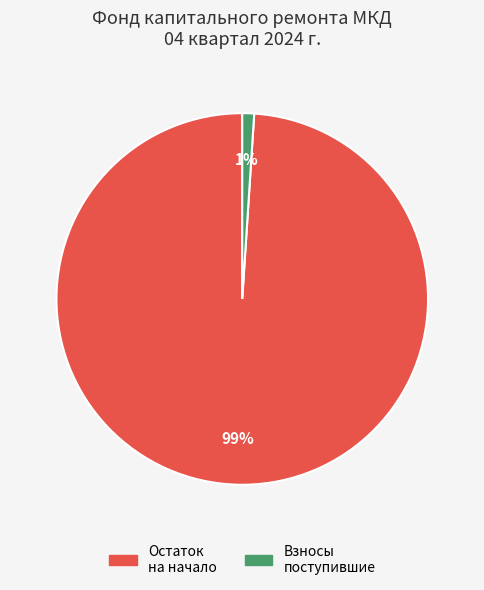

Is there a majority slice in this chart?

Yes